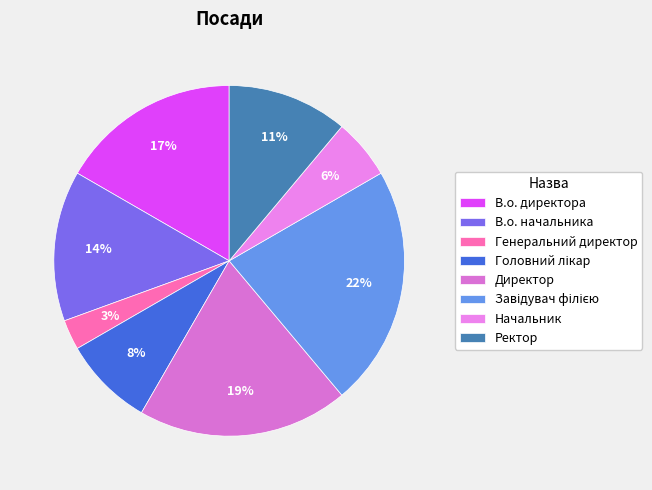

Do Генеральний директор and Директор together represent more than half of the pie?

No